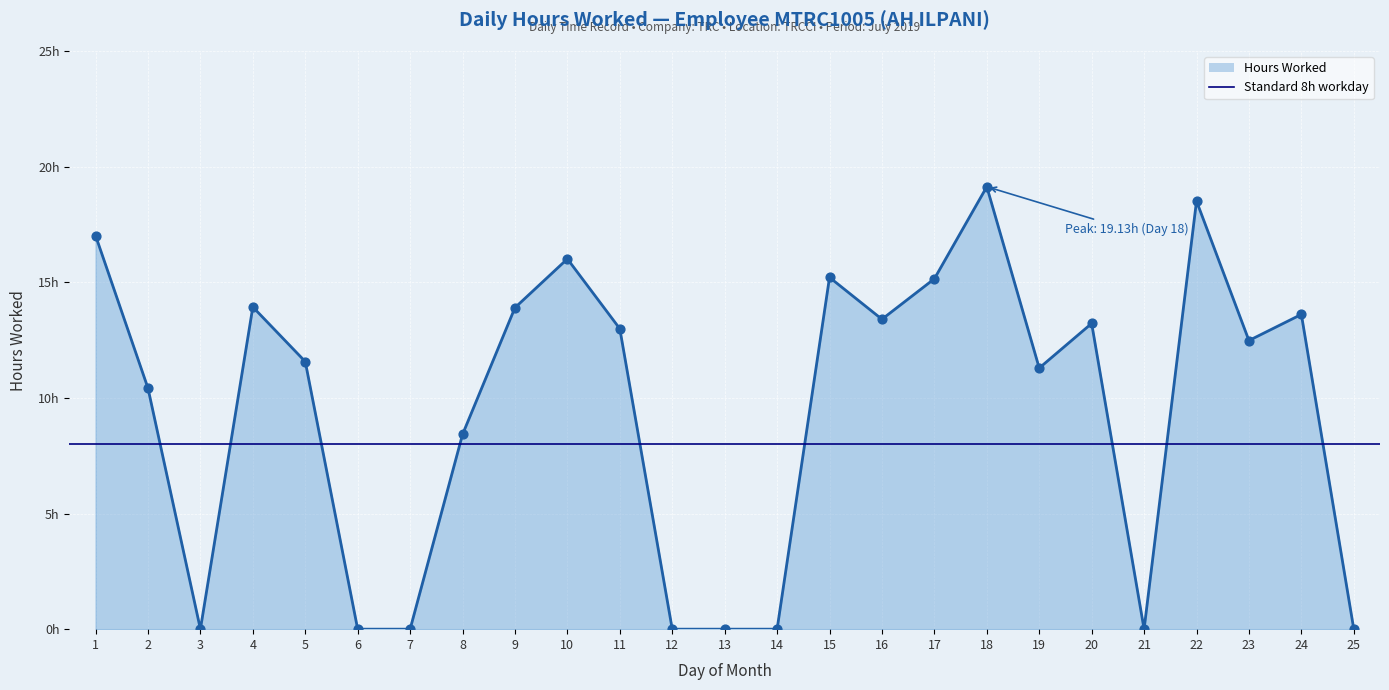

What is the ratio of the value at 15 to the value at 23?

1.2